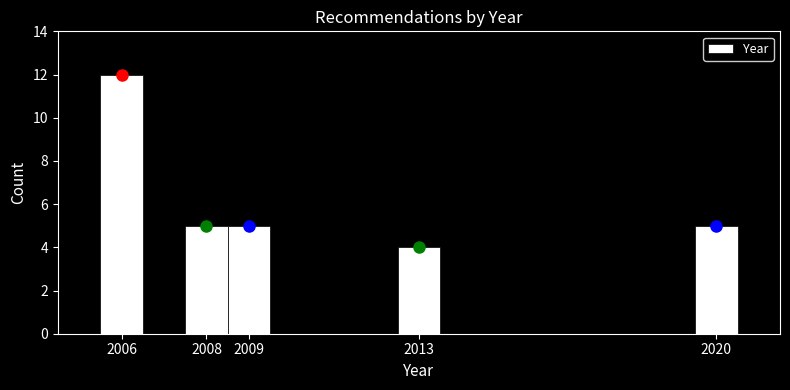

Which range on the x-axis has the tallest bar?

2005.5 to 2006.5